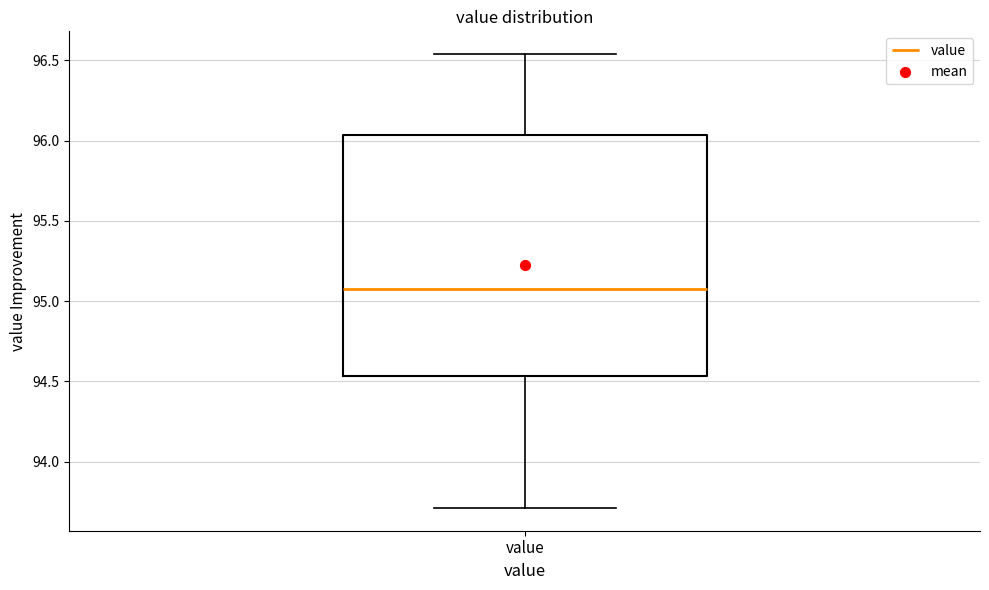

Where is the lower edge of the box for value on the y-axis? The values are not printed on the chart, so give them approximately, as read against the axis.

94.55